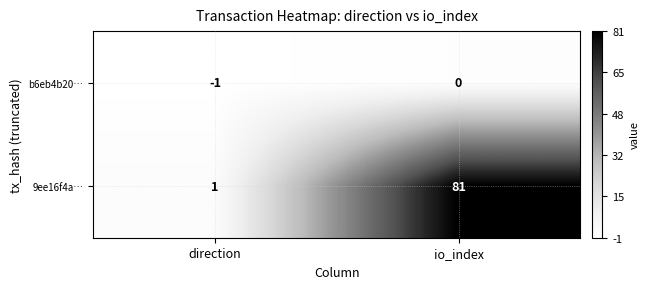

What is the difference between the maximum and minimum values in the 9ee16f4a… series?

80